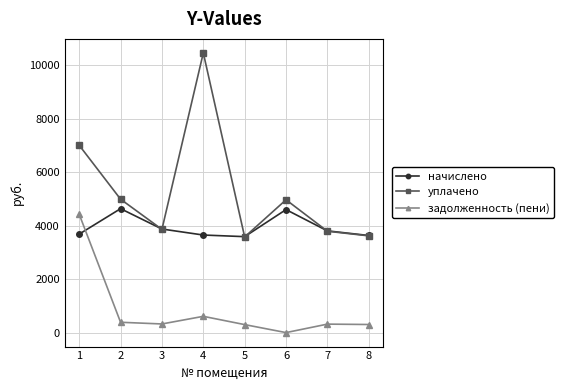

What is the total value across all series at 6?

9560.0